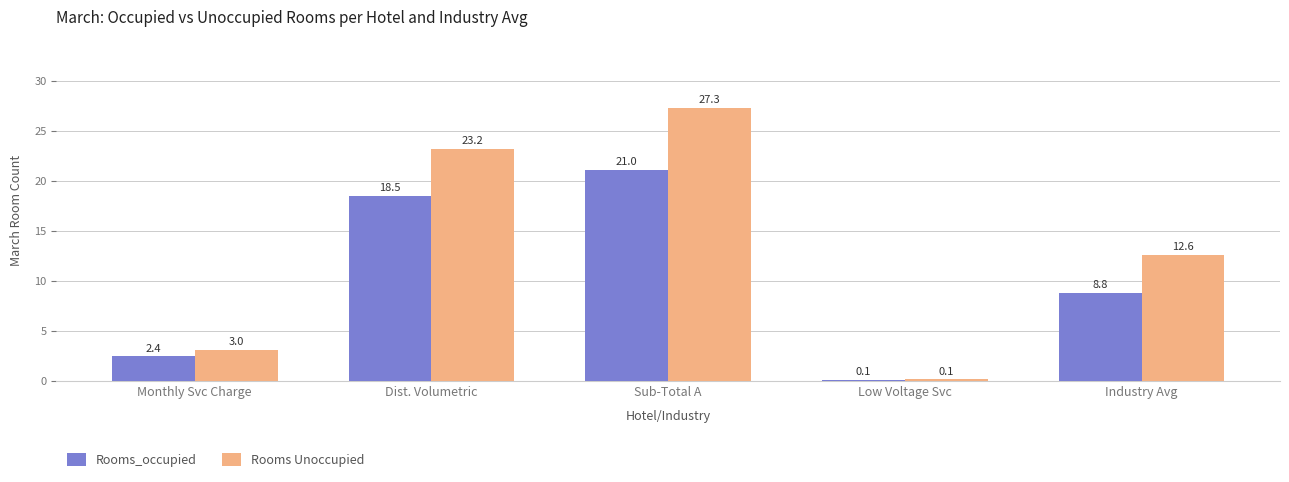

What is the sum of all Rooms_occupied values?

50.8